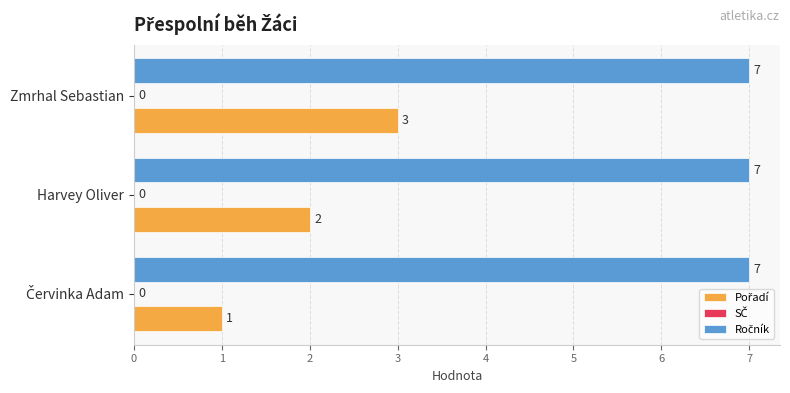

What is the difference between the highest and lowest values at Zmrhal Sebastian?

4